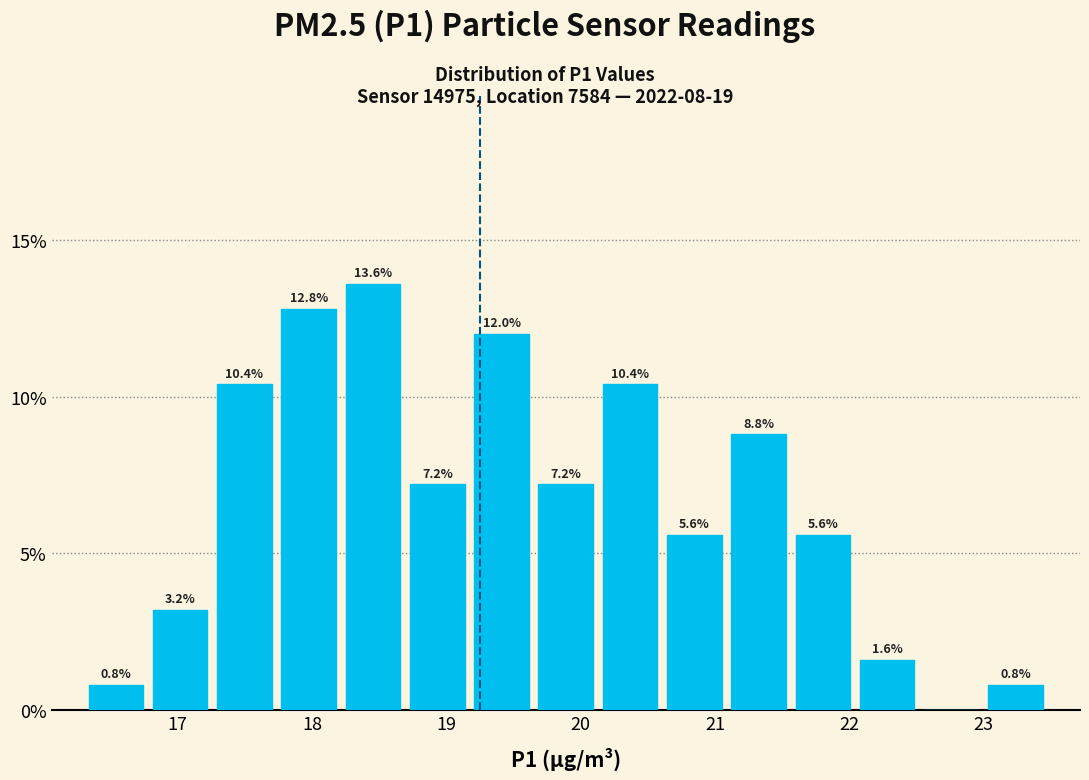

Which range on the x-axis has the tallest bar?

18.2 to 18.7